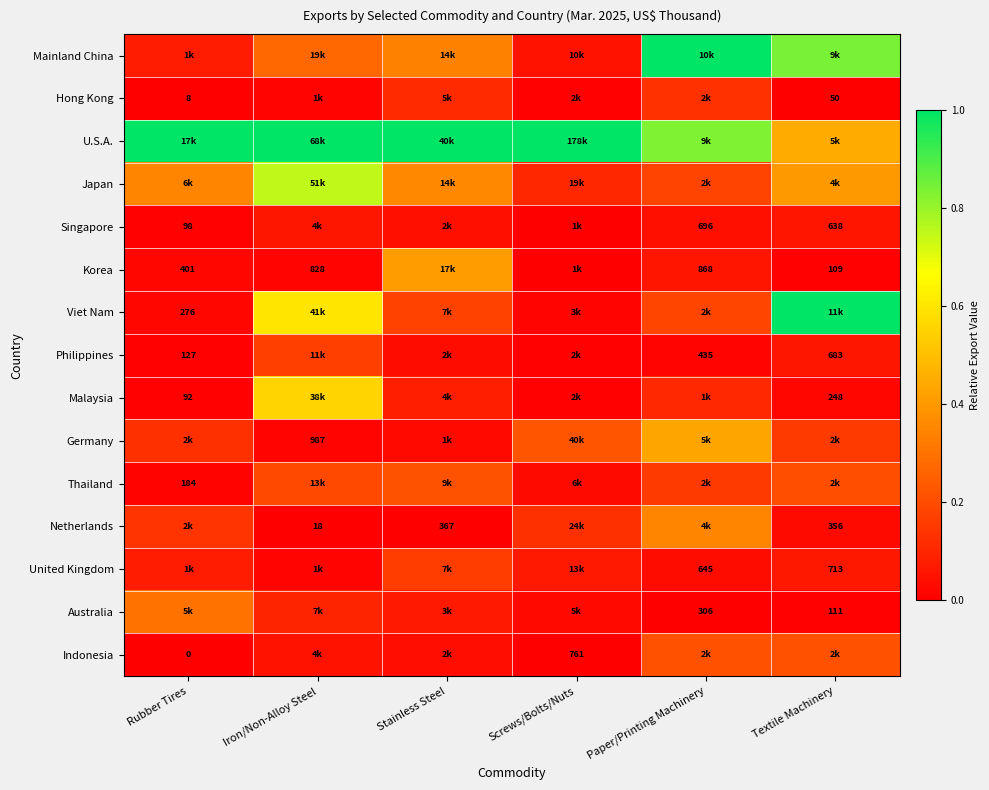

What is the maximum value for Philippines?

0.2